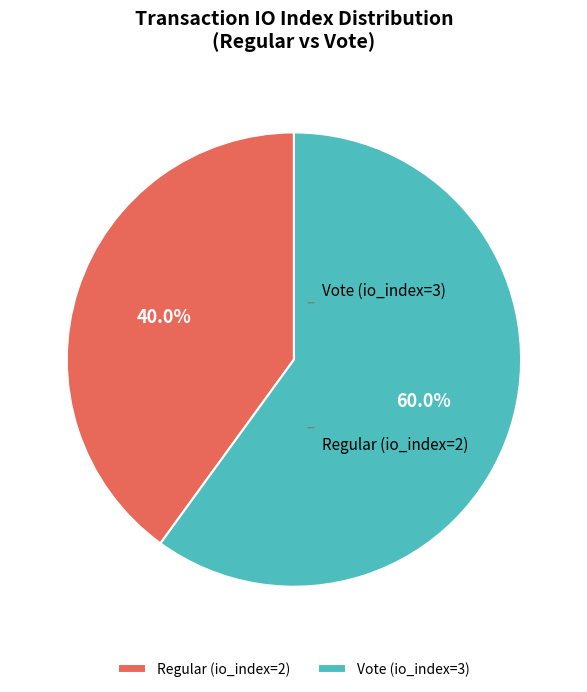

To the nearest percent, what percentage of the pie is Regular (io_index=2)?

40%